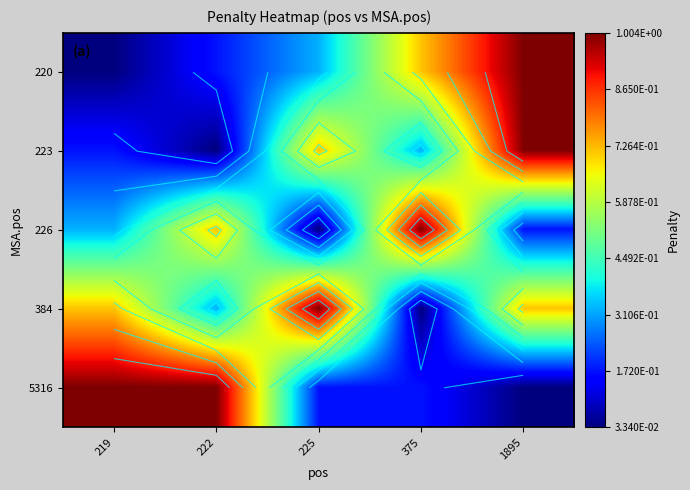

At which category is the sum across all series the highest?

1895